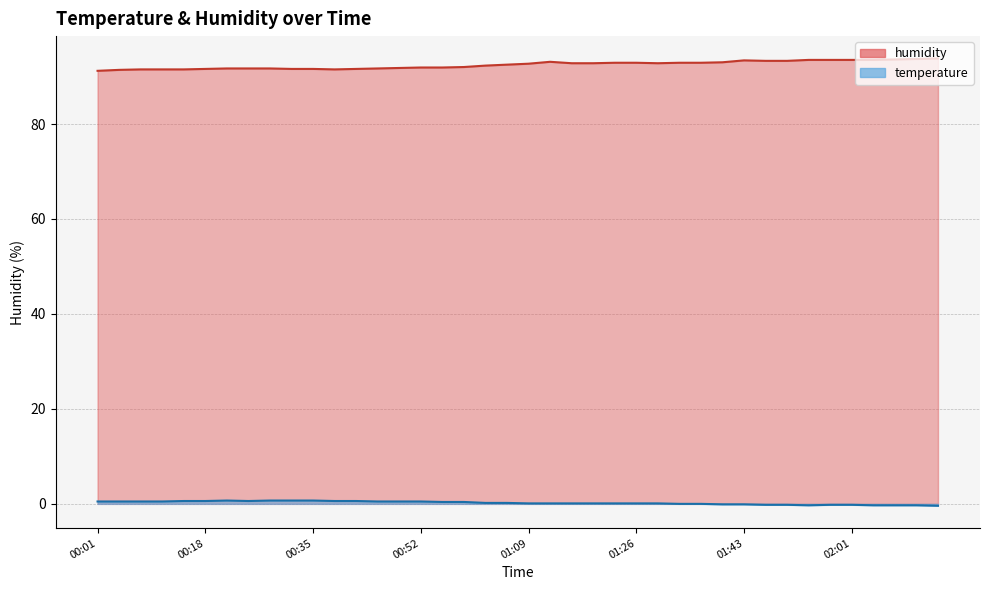

True or false: humidity and temperature intersect in this chart.

False